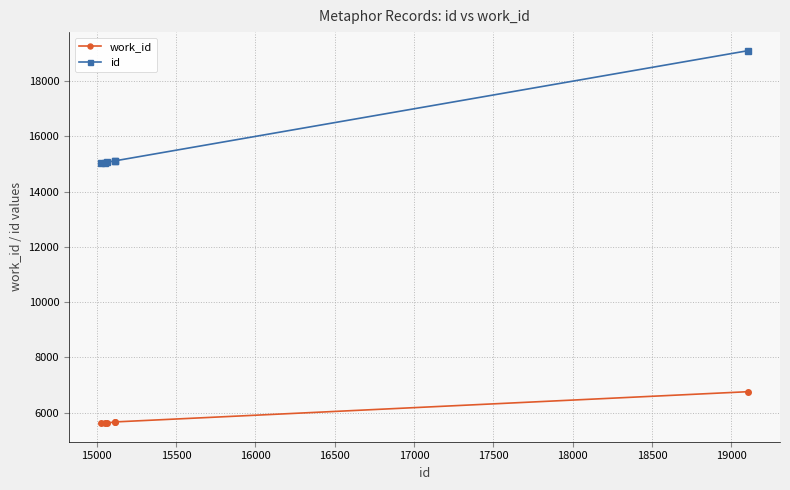

True or false: id and work_id cross at least once.

False